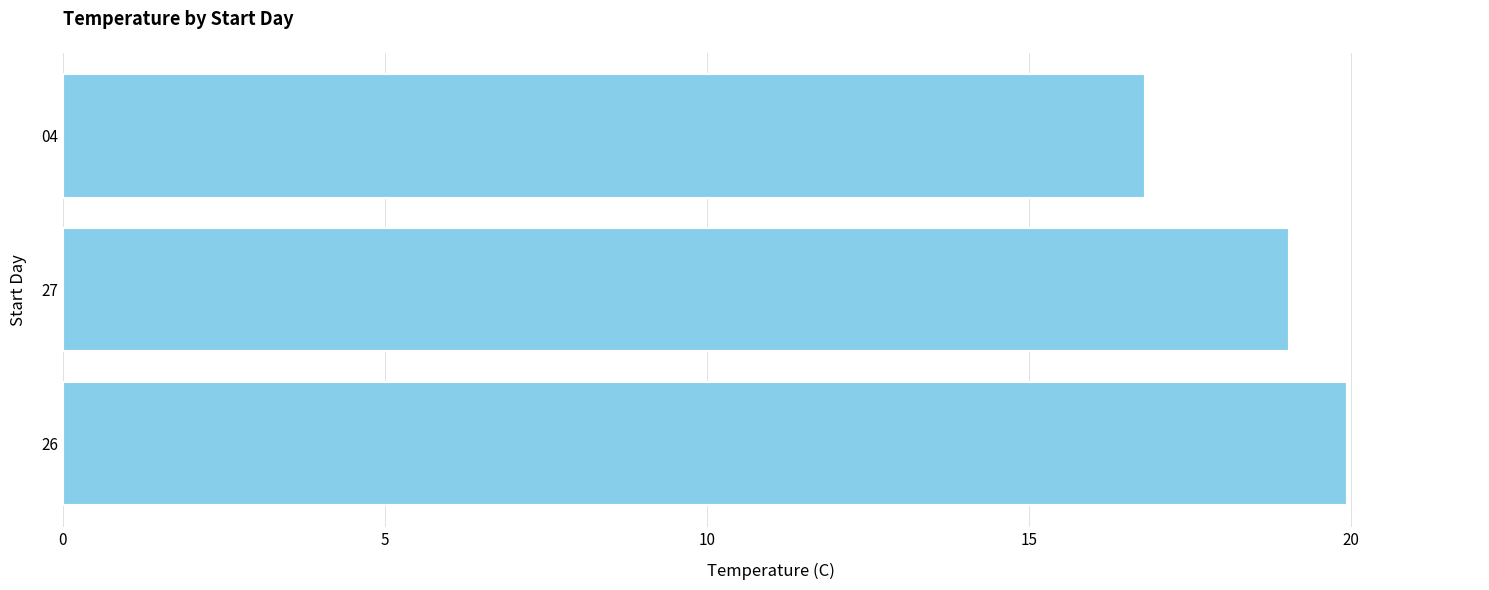

What is the maximum value shown in the chart?

19.9